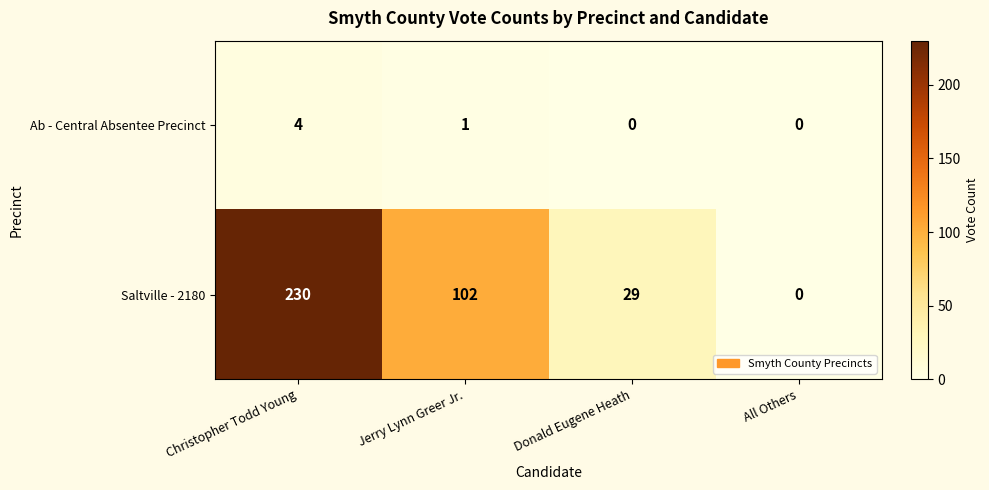

Count the number of data series in this chart.

2